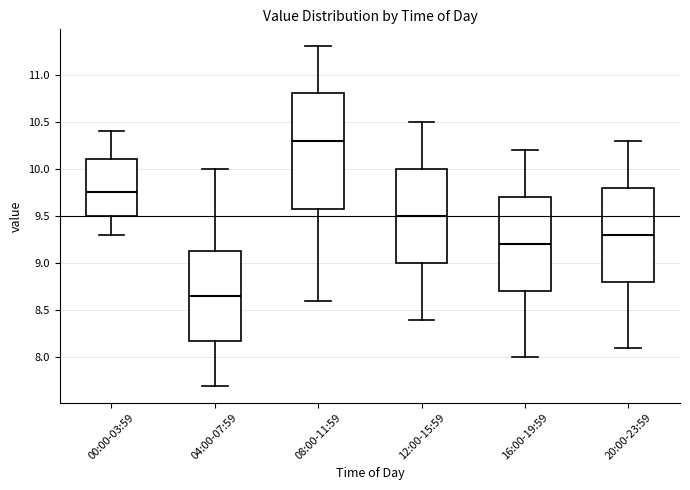

Reading left to right, read every box against the y-axis: the position of its median line, the range the box covers, and the ends of its whiskers. The values are not printed on the chart, so give them approximately, as read against the axis.

00:00-03:59: median 9.75, box 9.50 to 10.10, whiskers 9.30 to 10.40
04:00-07:59: median 8.65, box 8.20 to 9.15, whiskers 7.70 to 10.00
08:00-11:59: median 10.30, box 9.60 to 10.80, whiskers 8.60 to 11.30
12:00-15:59: median 9.50, box 9.00 to 10.00, whiskers 8.40 to 10.50
16:00-19:59: median 9.20, box 8.70 to 9.70, whiskers 8.00 to 10.20
20:00-23:59: median 9.30, box 8.80 to 9.80, whiskers 8.10 to 10.30